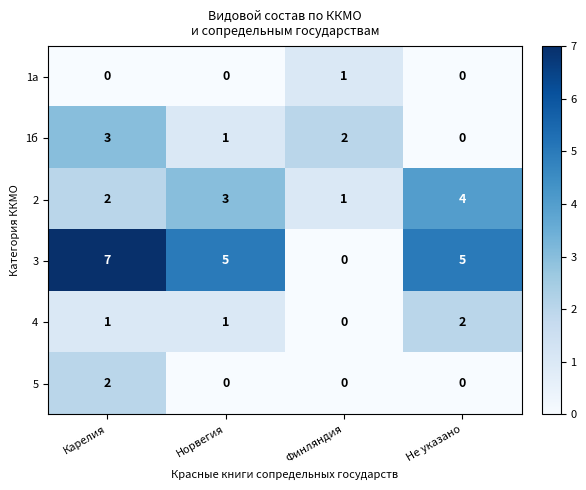

How many positive values does the 3 series have?

3